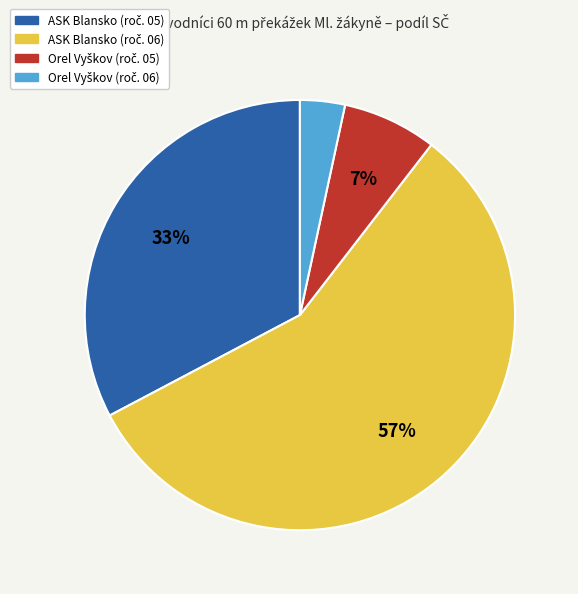

To the nearest percent, what is the average slice percentage?

25%